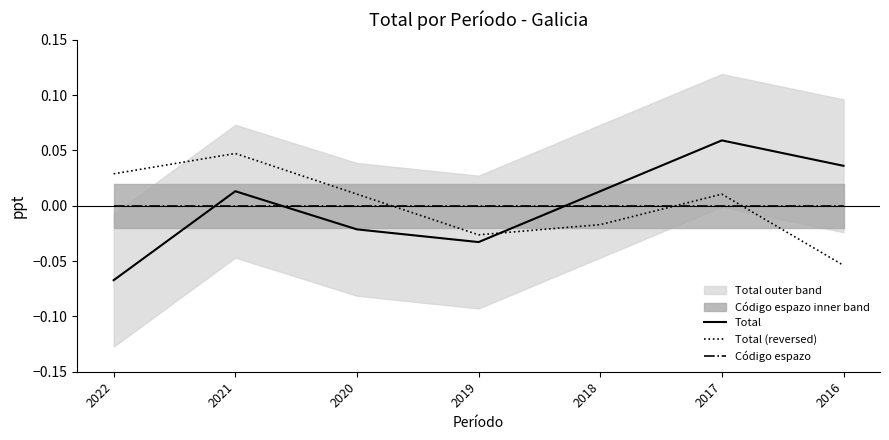

Which has a higher value, 2017 or 2020?

2017